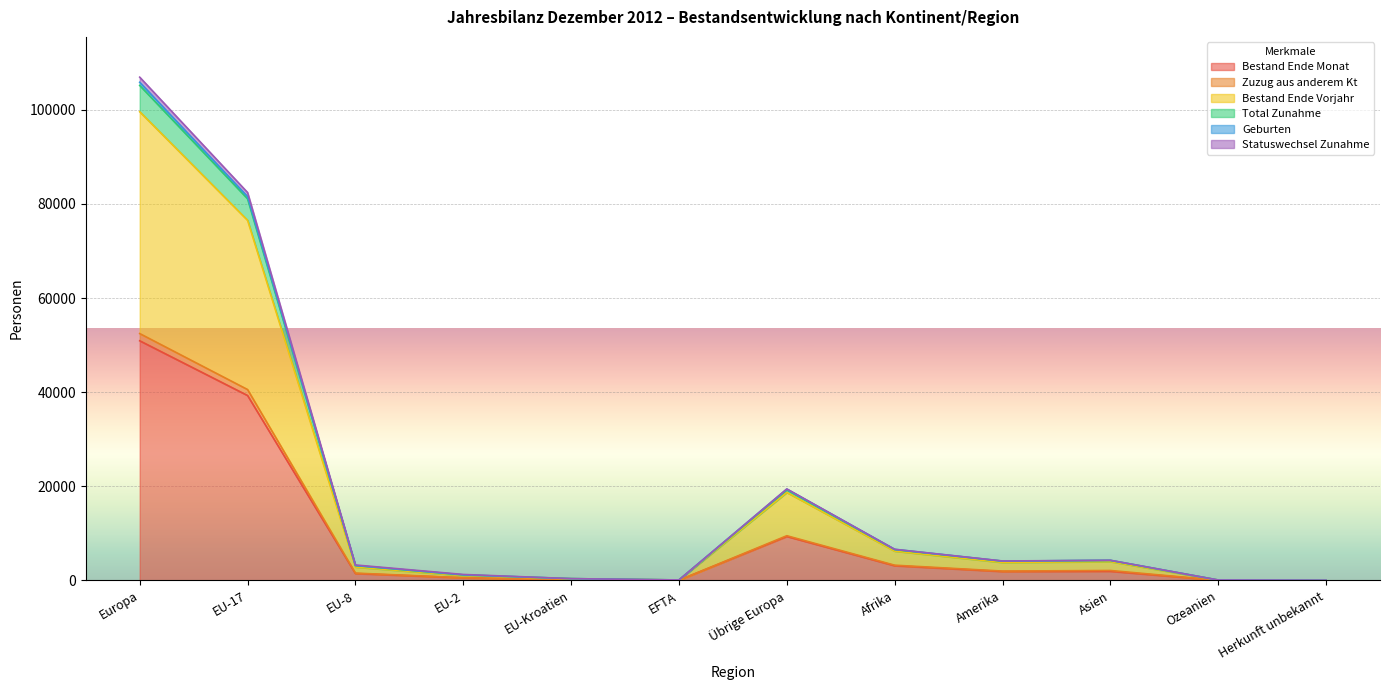

How many interior local valleys does the Bestand Ende Vorjahr series have?

2